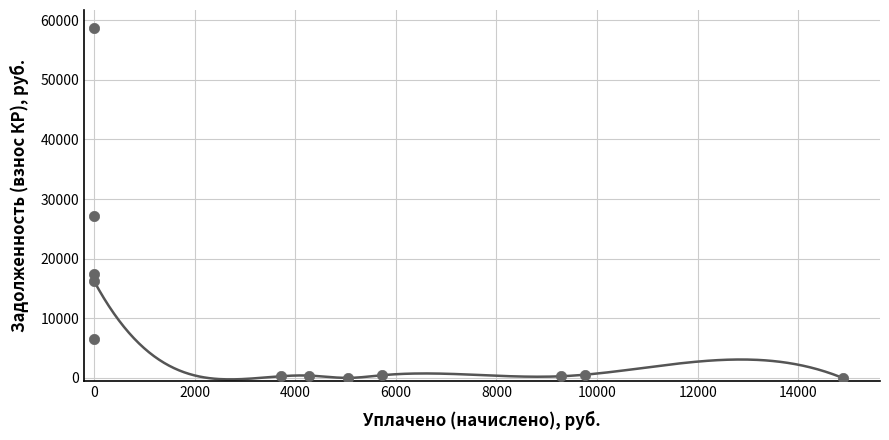

What Y value in the scatter plot is closest to 29375?

27095.9